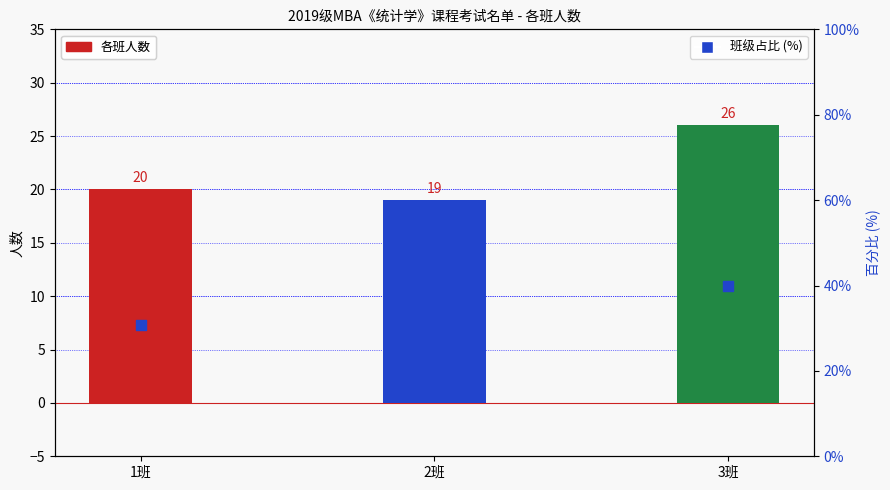

At which category is the sum across all series the highest?

3班